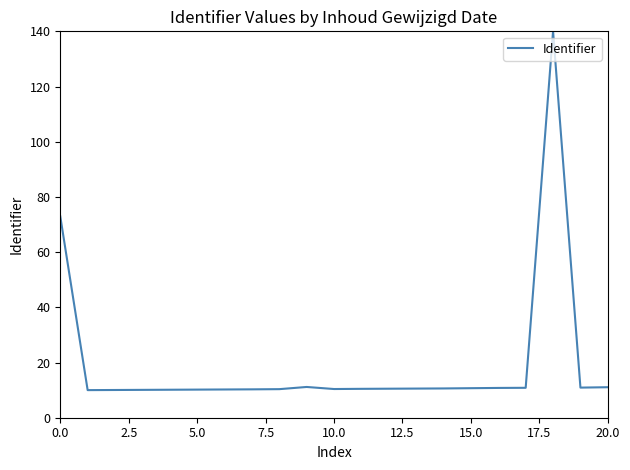

What is the greatest value displayed?

140.0